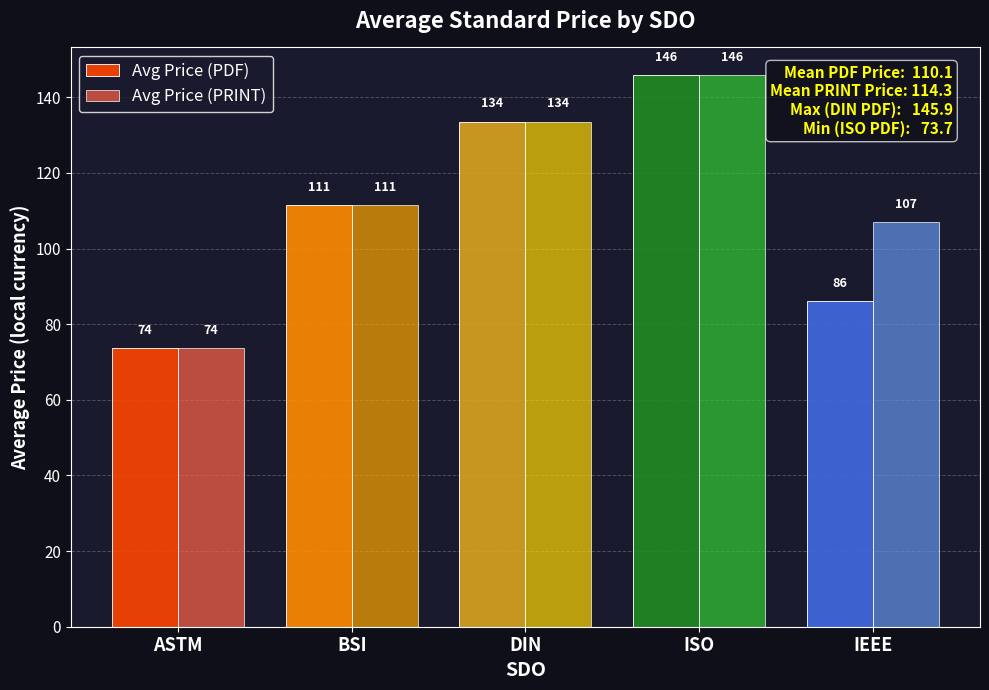

The value of Avg Price (PRINT) at BSI is 111.4. True or false?

True